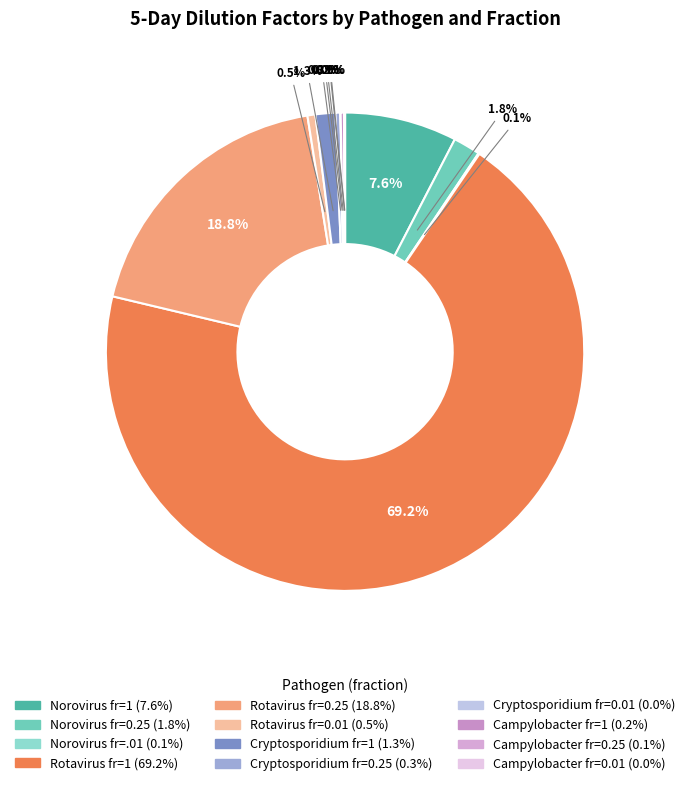

To the nearest percent, what is the difference between the Norovirus fr=1 and Campylobacter fr=1 slice percentages?

7%